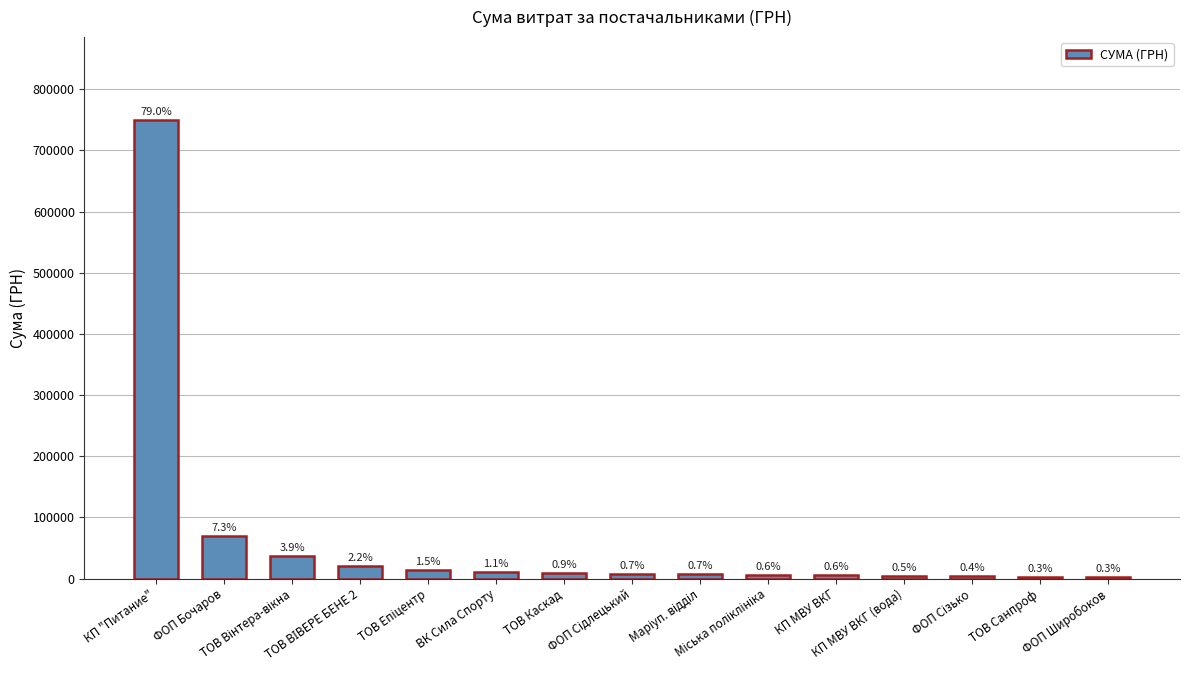

At which category does the chart reach its peak across all series?

КП "Питание"